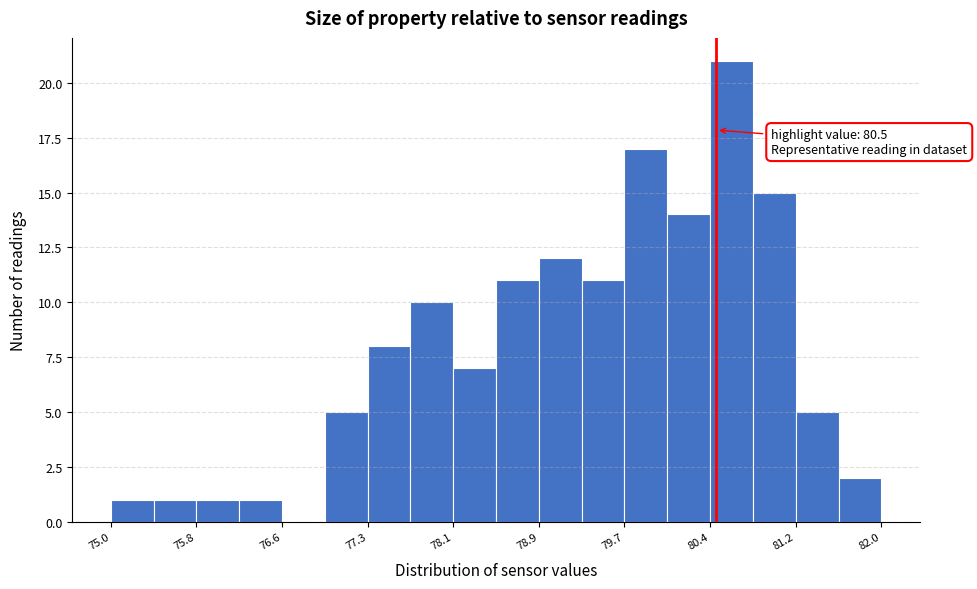

Around what value on the x-axis is the tallest bar? Give the approximate position of its centre, as read against the axis.

80.6